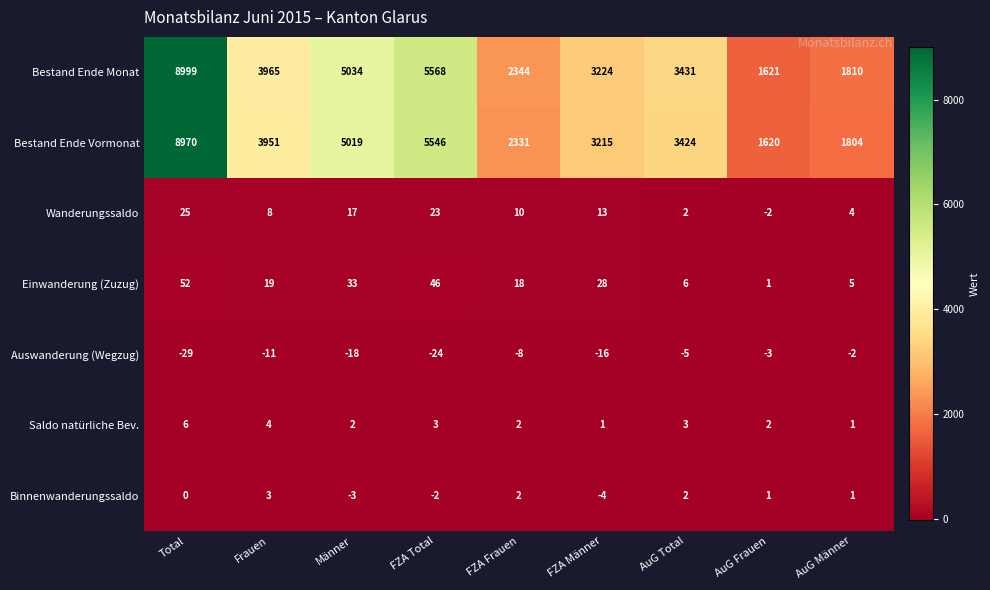

List the series in order of their peak value, highest first.

Bestand Ende Monat, Bestand Ende Vormonat, Einwanderung (Zuzug), Wanderungssaldo, Saldo natürliche Bev., Binnenwanderungssaldo, Auswanderung (Wegzug)